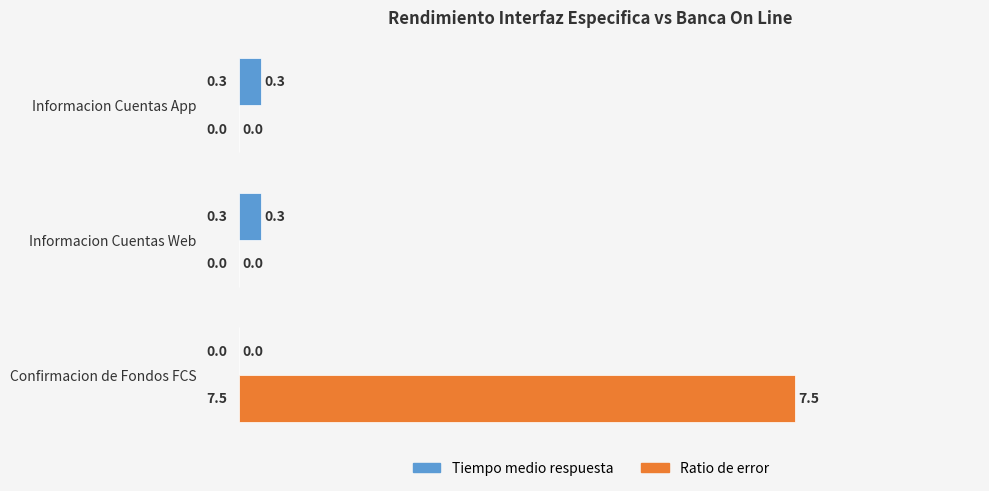

Is it true that Ratio de error equals 7.5 at Confirmacion de Fondos FCS?

True